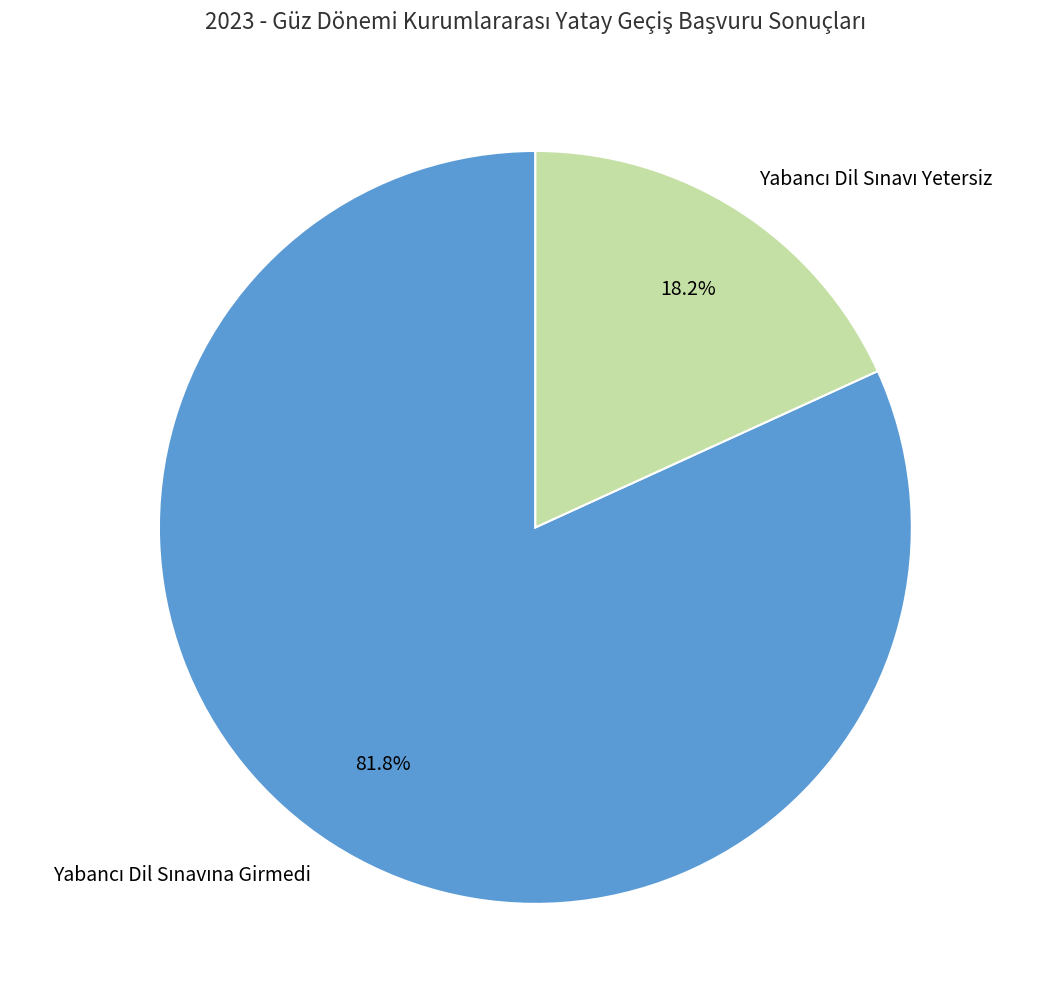

Is there any slice that represents more than half of the pie?

Yes